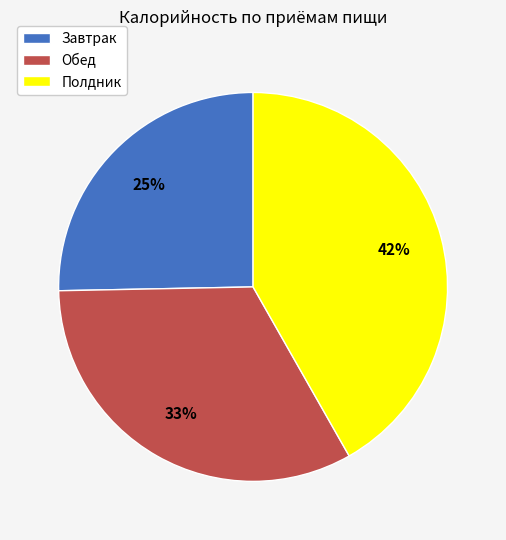

To the nearest percent, what is the difference between the Обед and Завтрак slice percentages?

8%